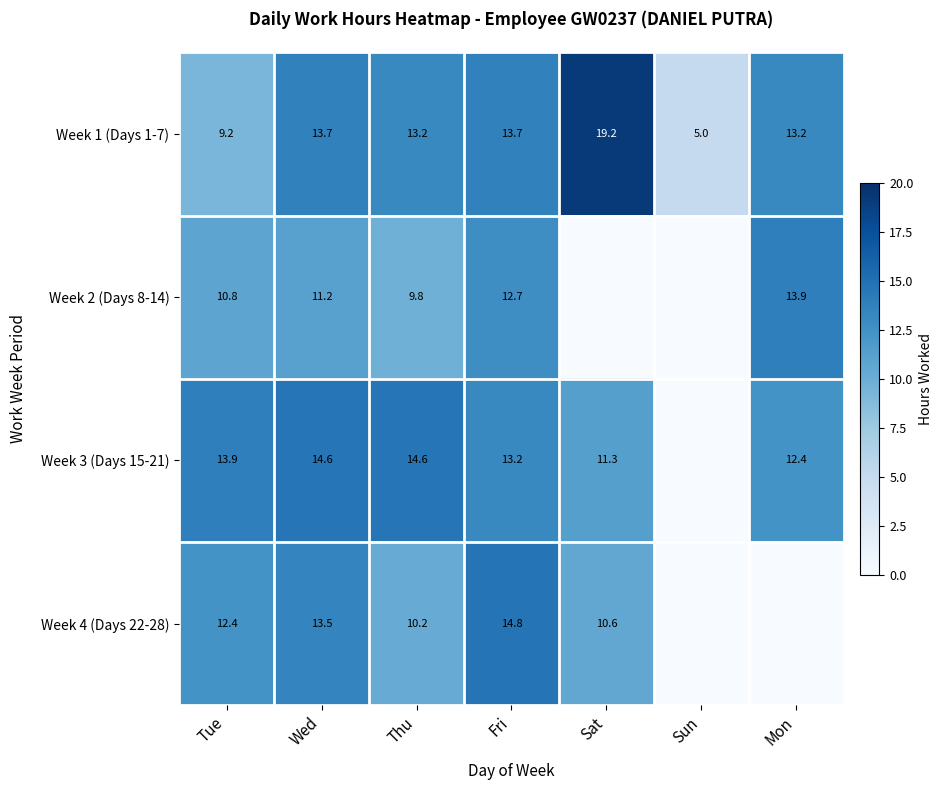

At which label does Week 1 (Days 1-7) reach its minimum?

Sun